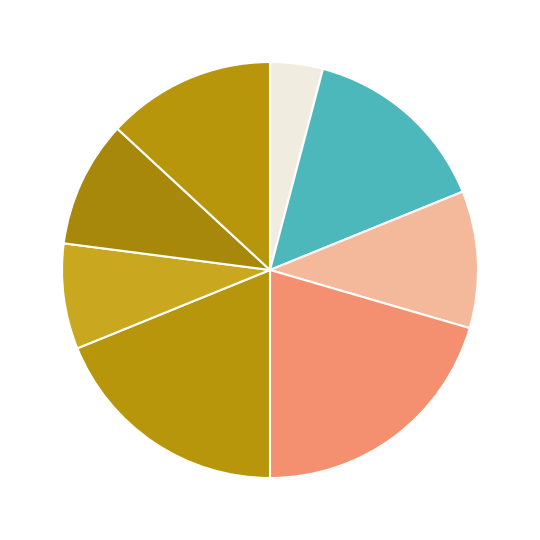

To the nearest percent, what is the difference between the largest and smallest slice percentages?

16%